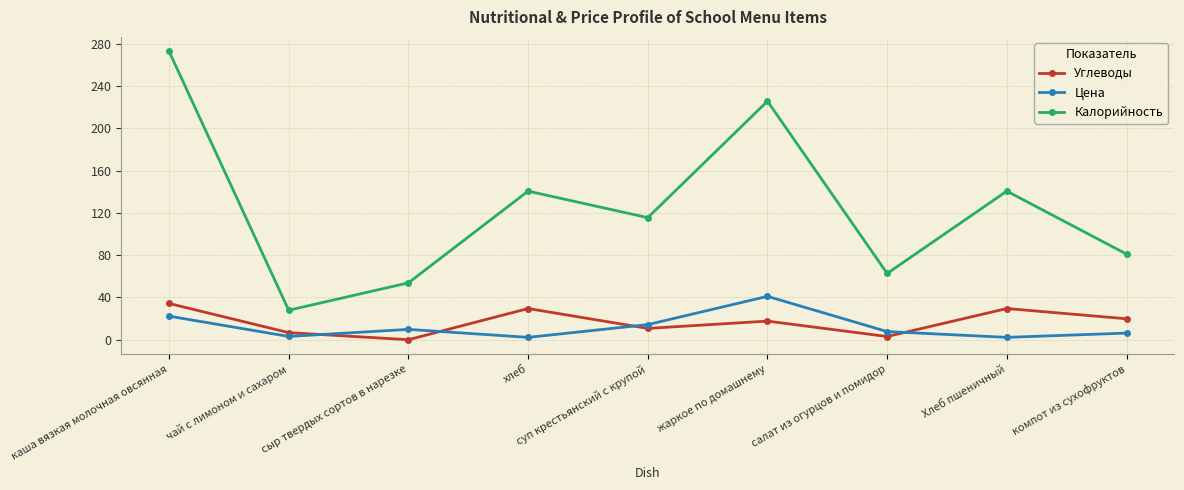

Which series has the widest spread of values?

Калорийность